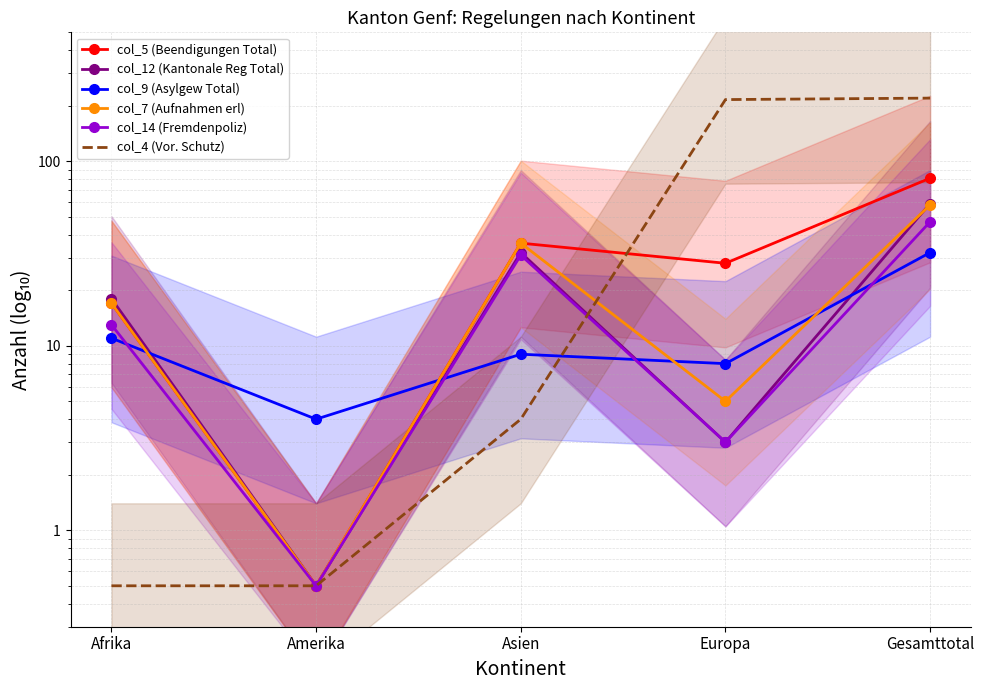

What is the value of the col_4 (Vor. Schutz) point at the 3rd from the left?

4.0